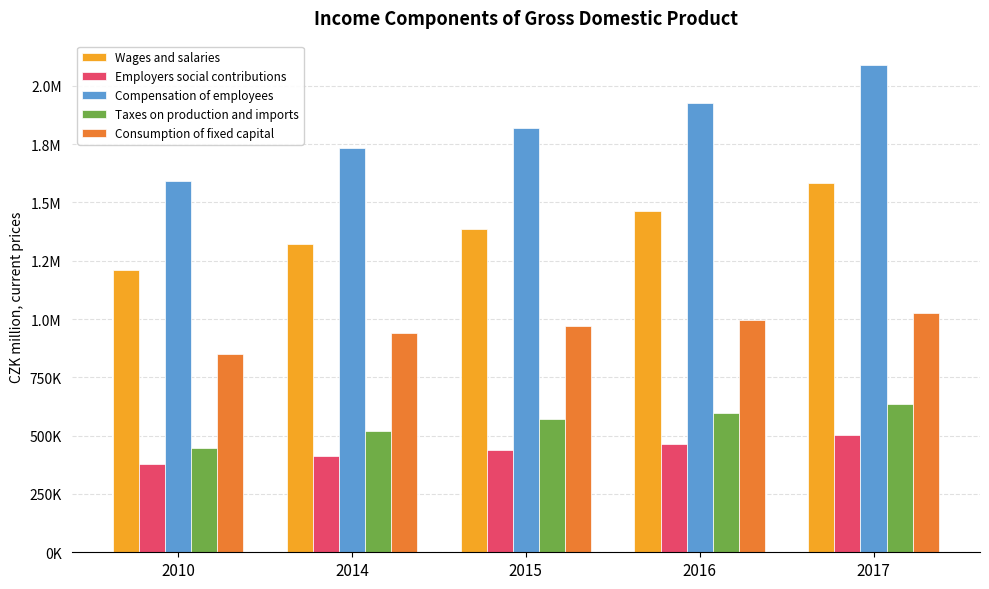

Which category has the lowest value across all series?

2010